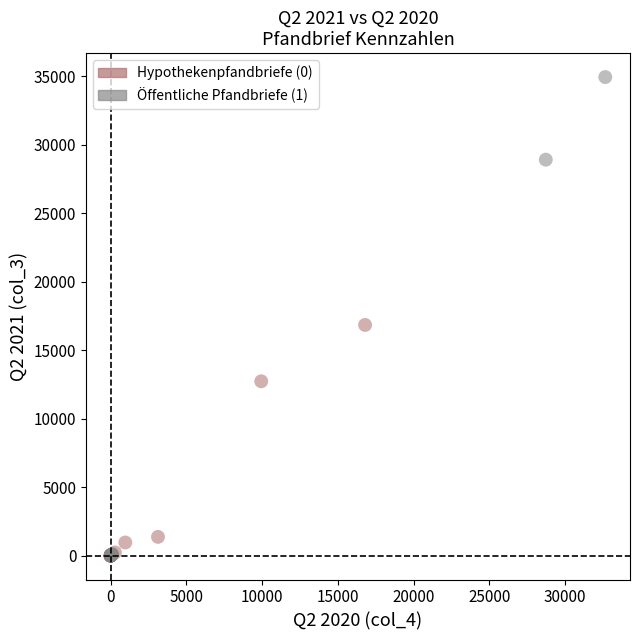

Which series contains the highest Y value?

Öffentliche Pfandbriefe (1)